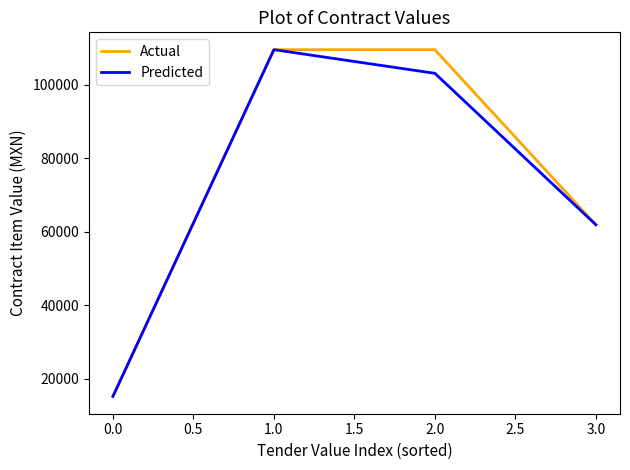

What is the total value across all series at 2.0?

212802